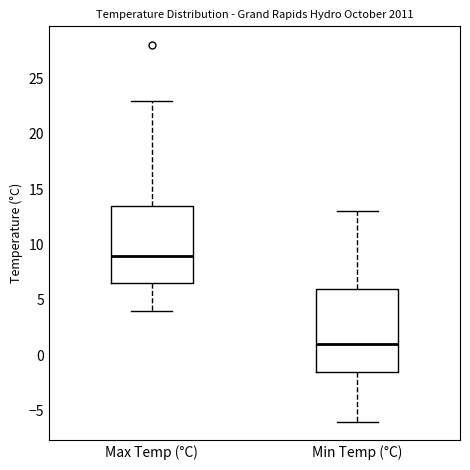

Which box has the lowest median line?

Min Temp (°C)